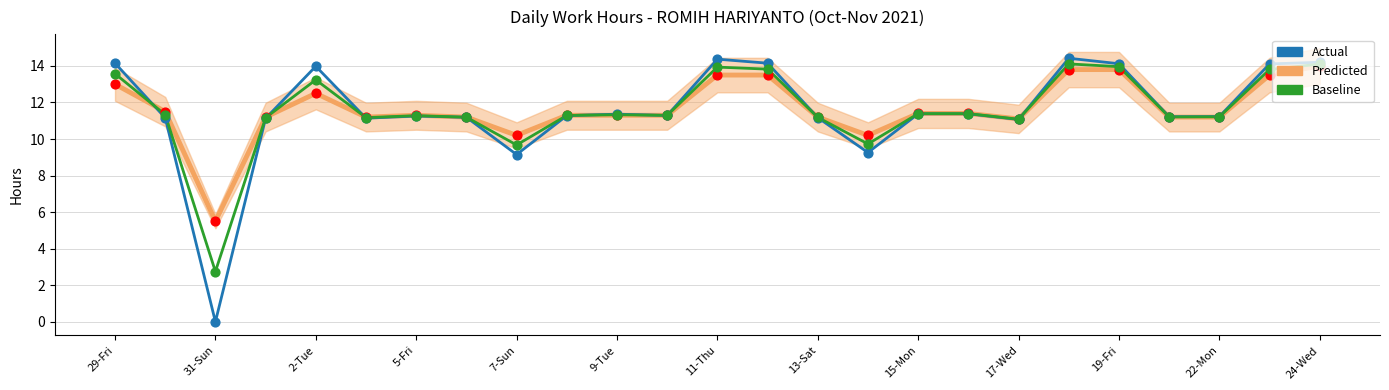

Which series has the largest total across all categories?

Predicted